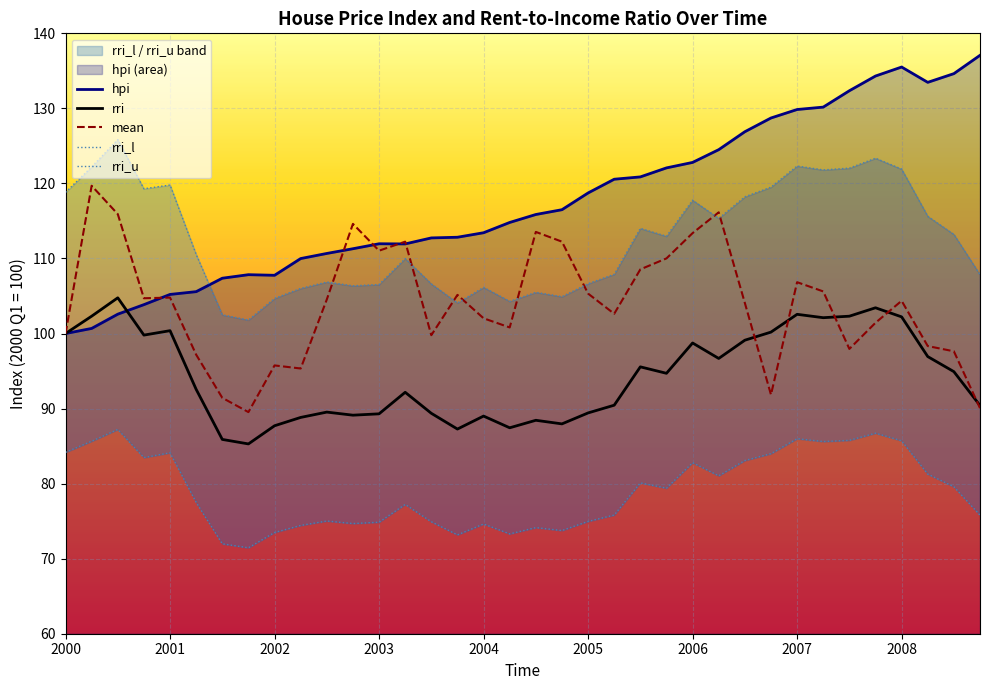

Is it true that mean equals 133.6 at 2008.75?

False